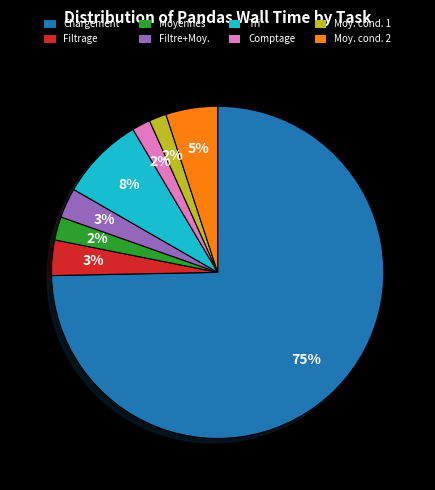

Is it true that Chargement is 75% of the pie?

True